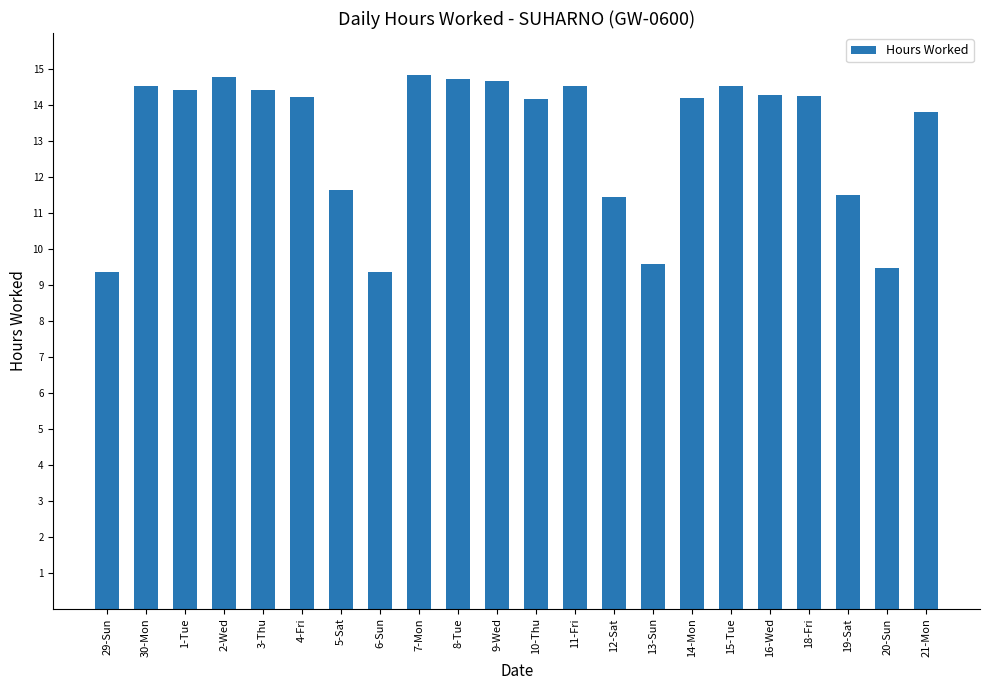

The value at 30-Mon is 14.5. True or false?

True